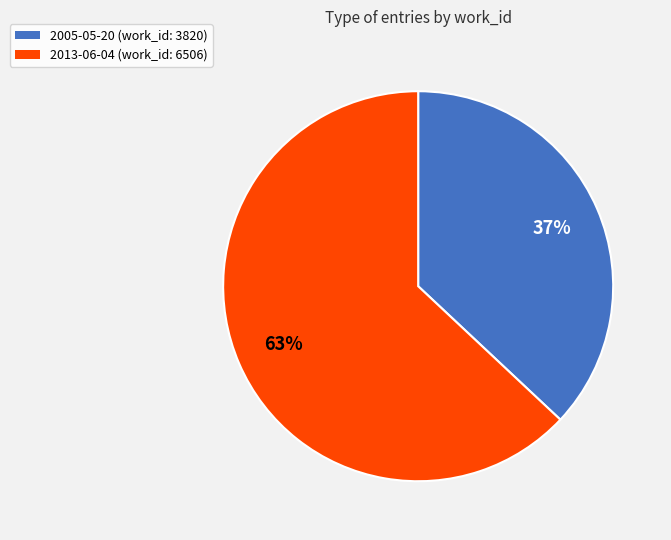

To the nearest percent, what percentage of the pie is 2005-05-20?

37%